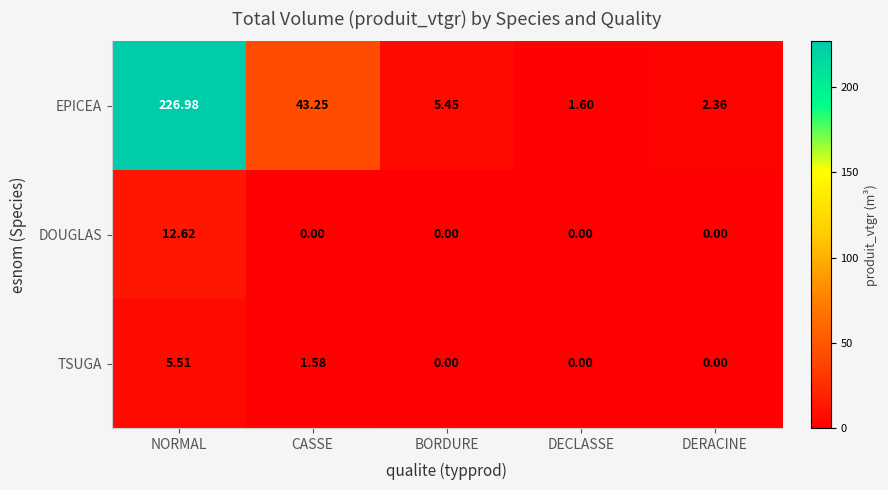

At which label is EPICEA closest to 114?

CASSE